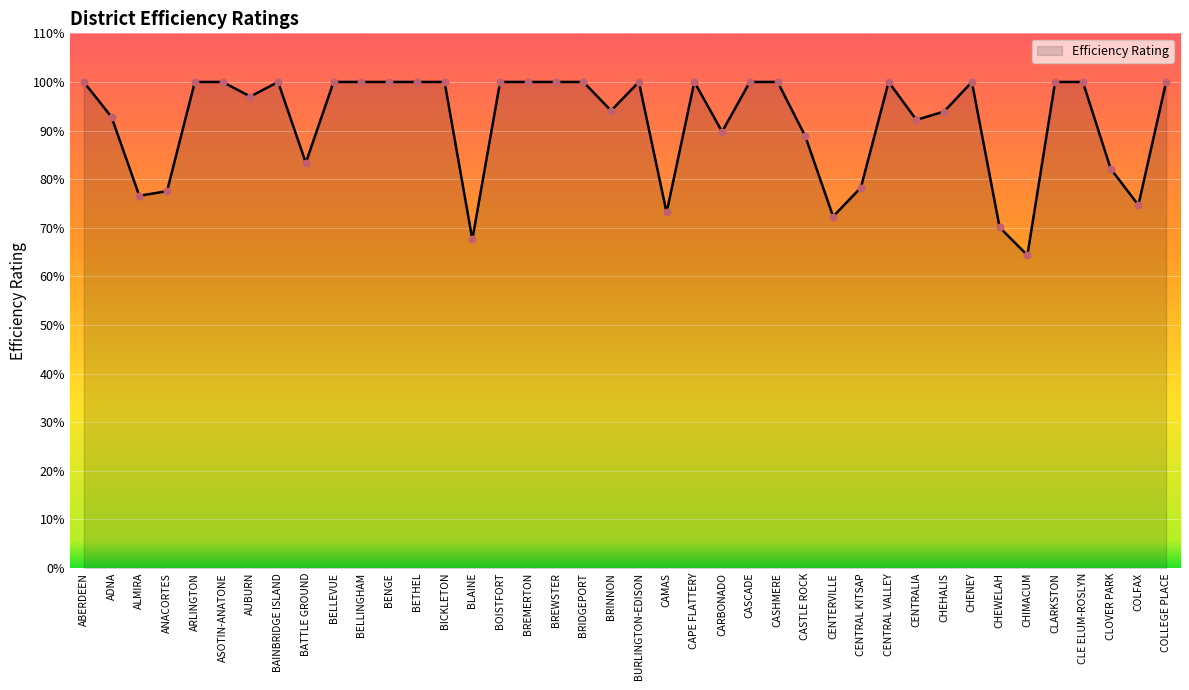

Does the chart have visible grid lines?

Yes